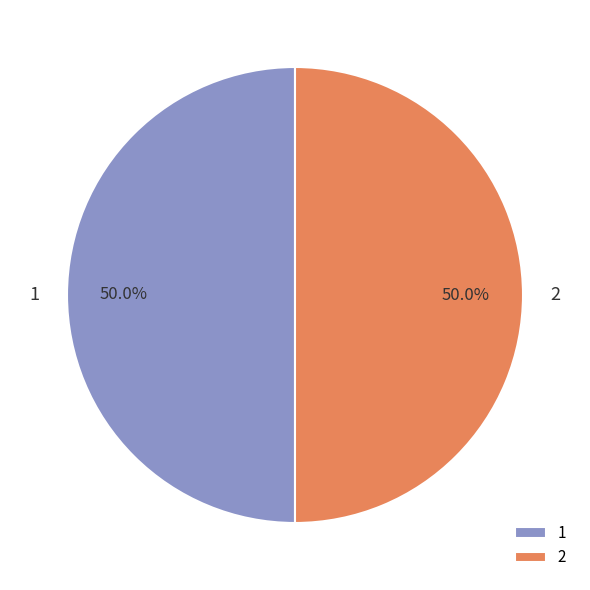

Is it true that 2 is 50% of the pie?

True